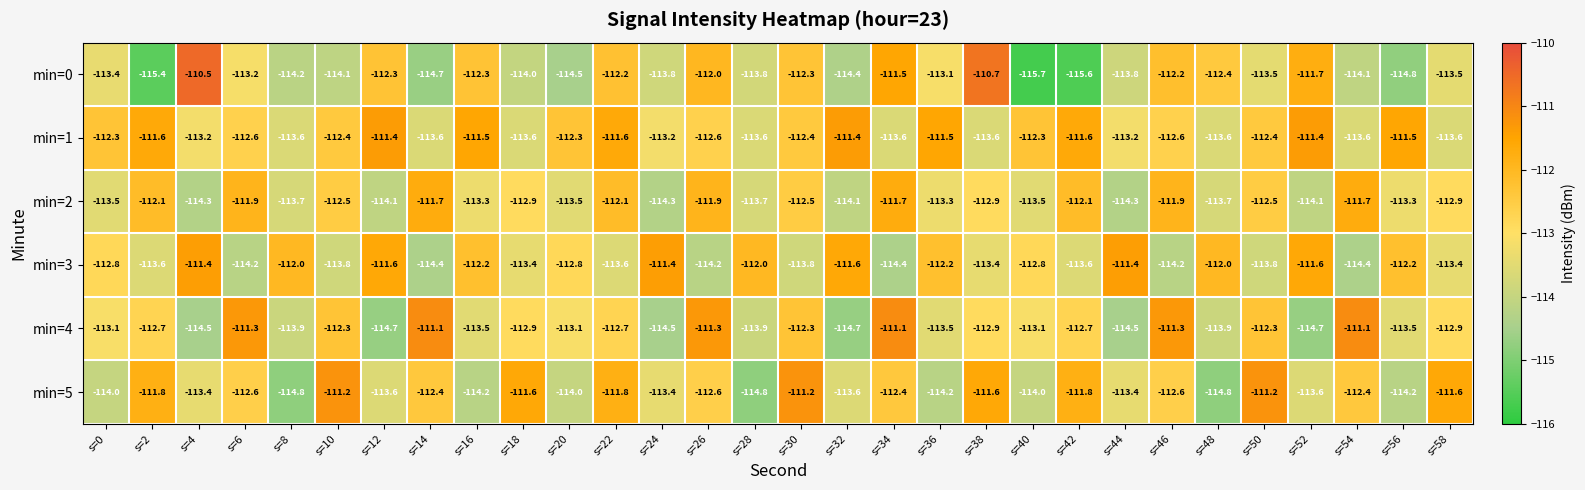

What is the average value of the min=2 series?

-113.0